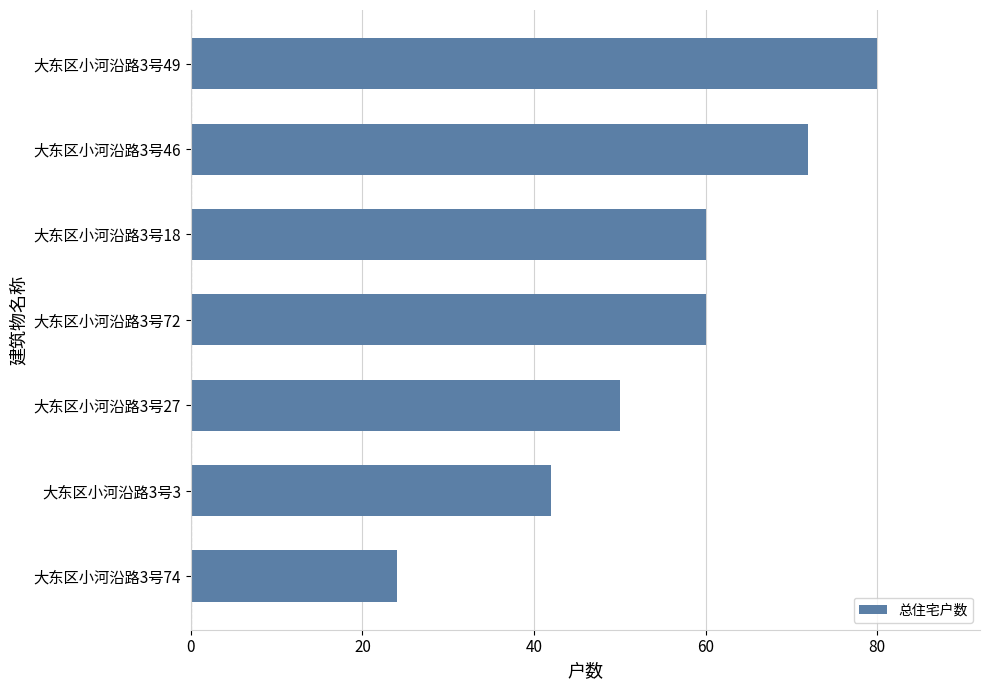

What is the average value?

55